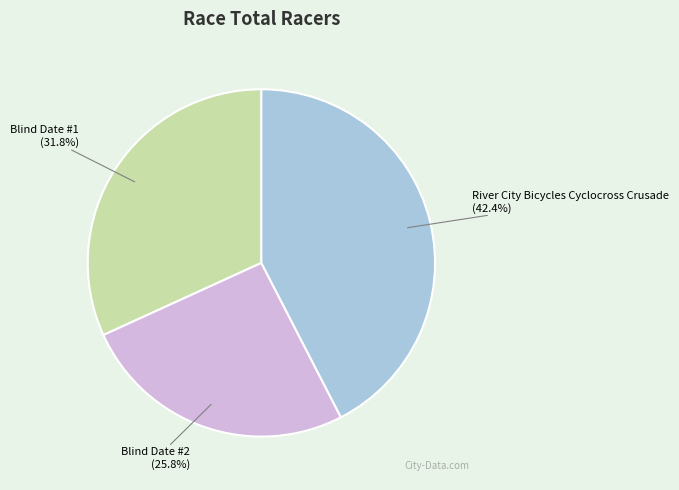

To the nearest percent, what is the combined percentage of Blind Date #1 and Blind Date #2?

58%